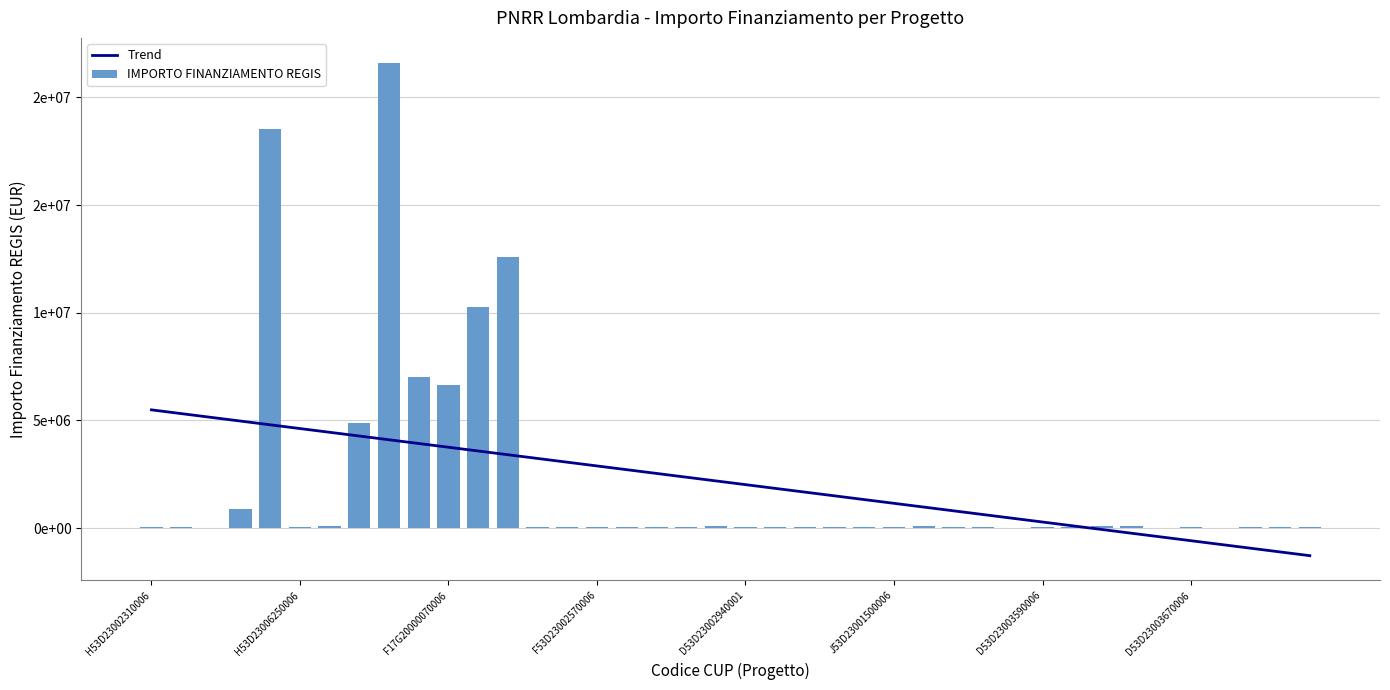

Rank the series by their average value, from highest to lowest.

IMPORTO FINANZIAMENTO REGIS, Trend